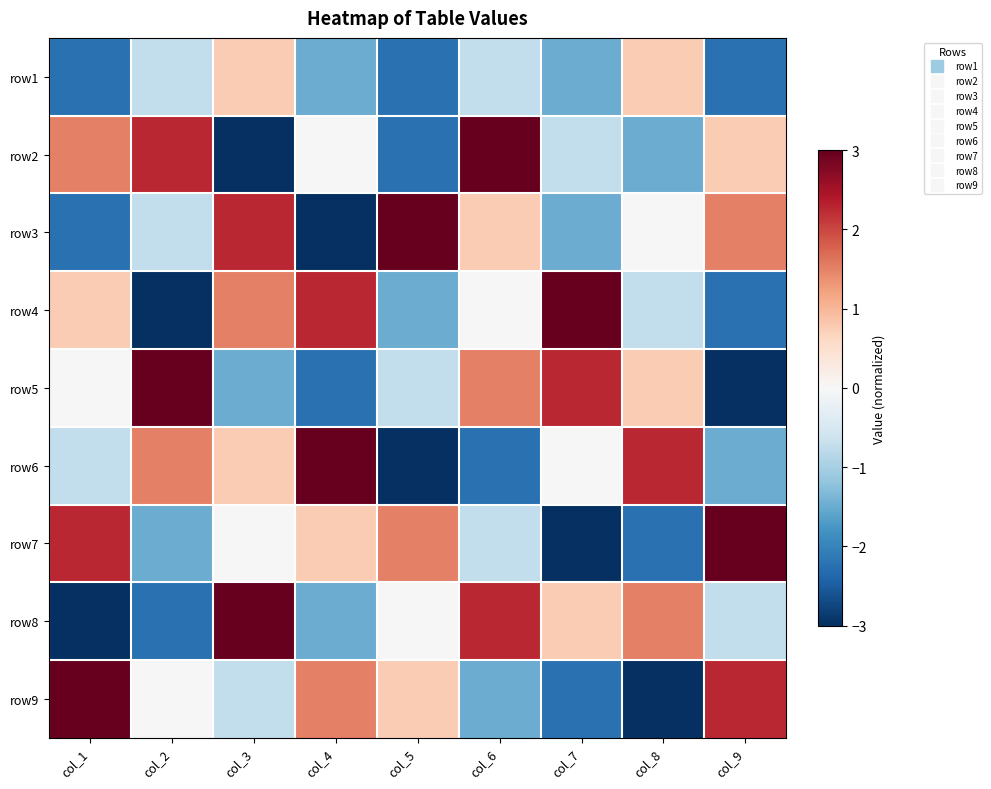

What is the difference between the highest and lowest values at col_4?

6.0